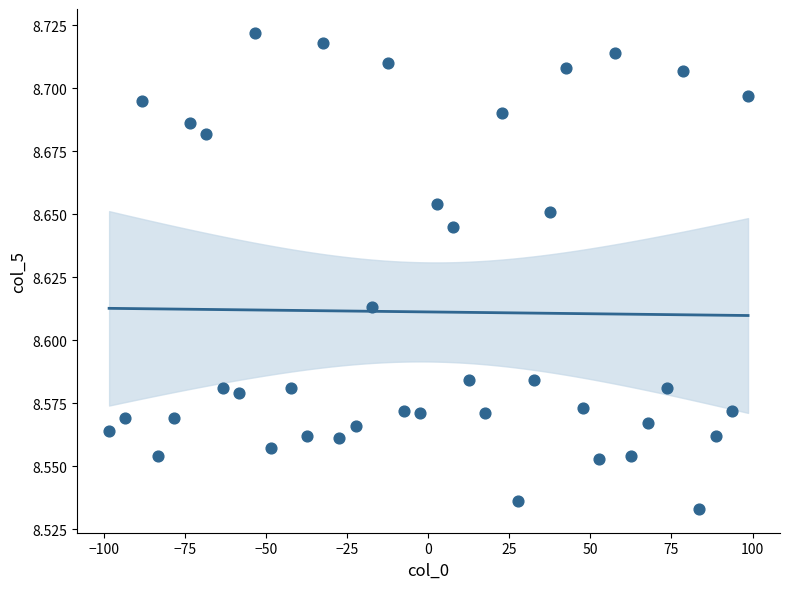

What is the range of X values (max minus min)?

197.0